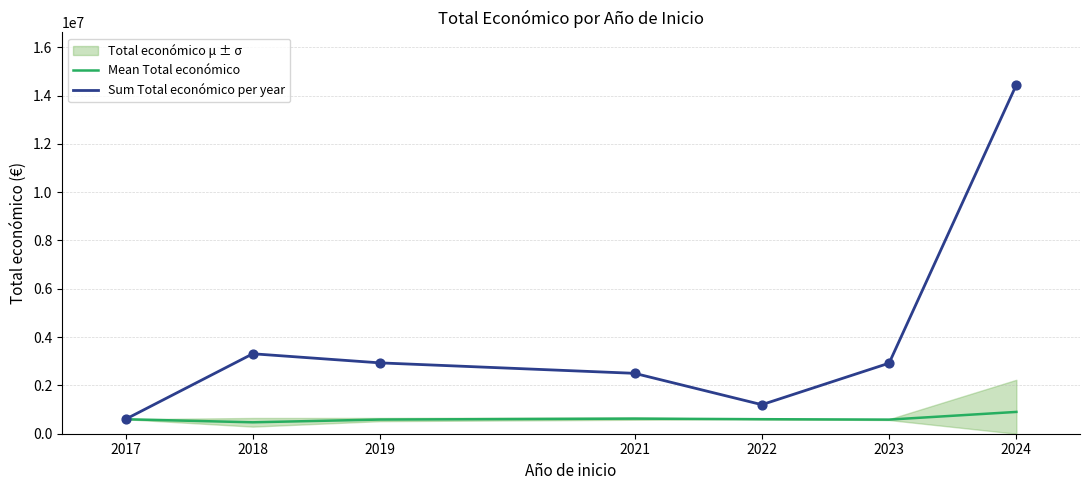

Which series has the widest spread of Y values?

Sum Total económico per year